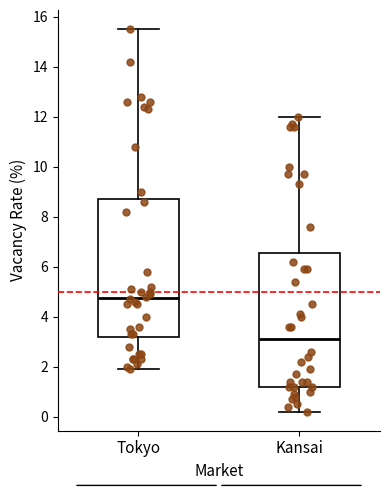

Which box has the highest median line?

Tokyo